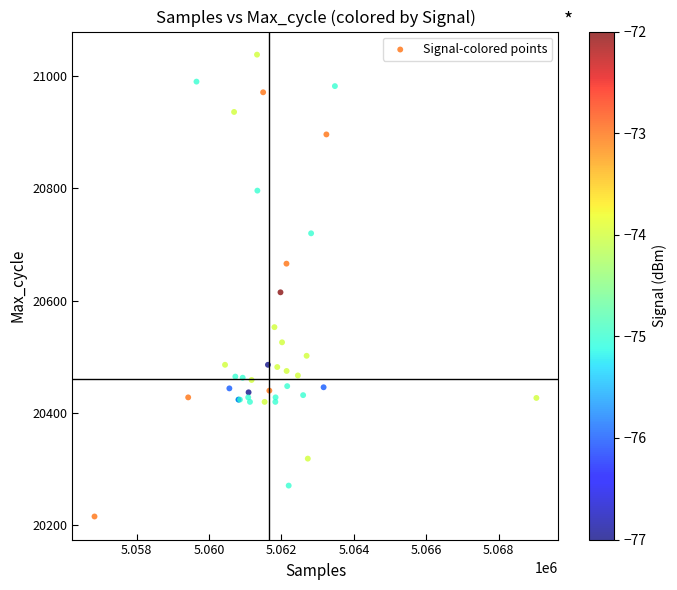

What Y value in the scatter plot is closest to 20627?

20615